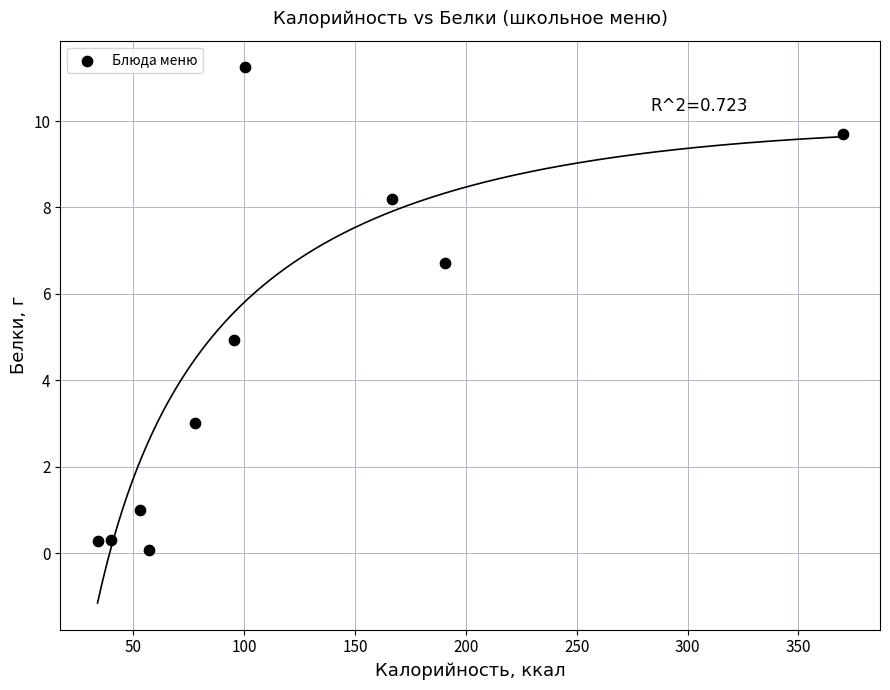

What is the average X value?

118.5